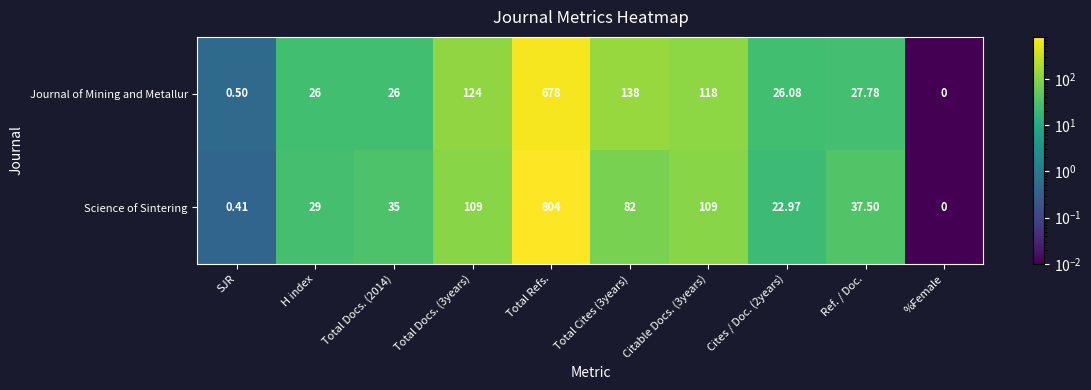

At which category is the sum across all series the highest?

Total Refs.